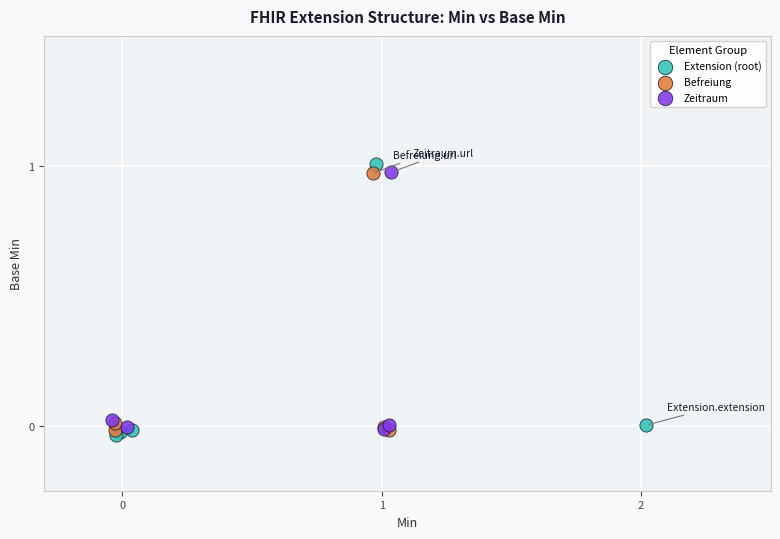

Which series contains the lowest Y value?

Extension (root)